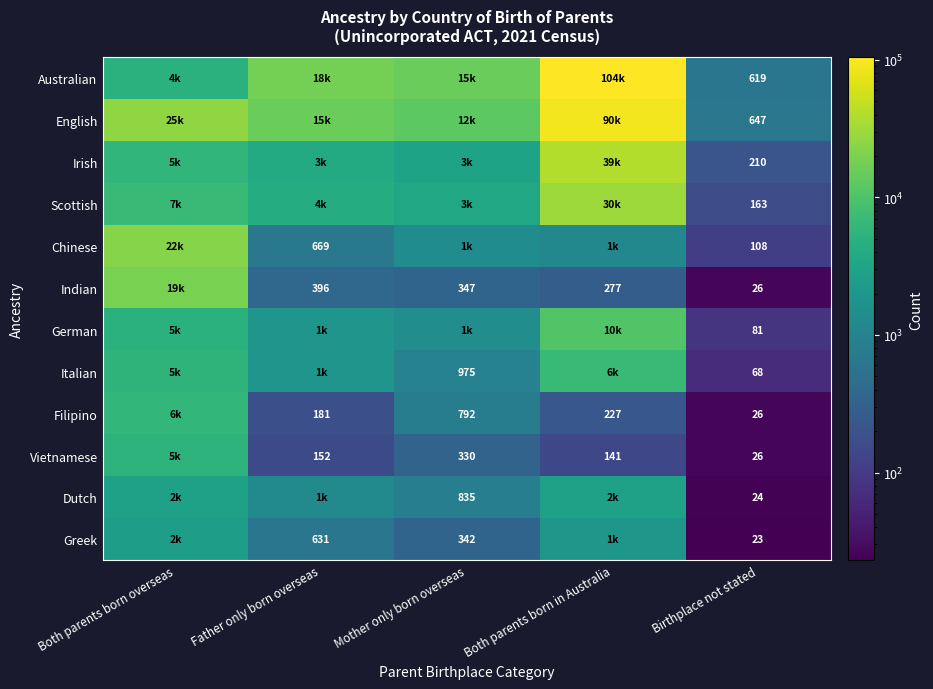

True or false: German has a value of 22 at Birthplace not stated.

False